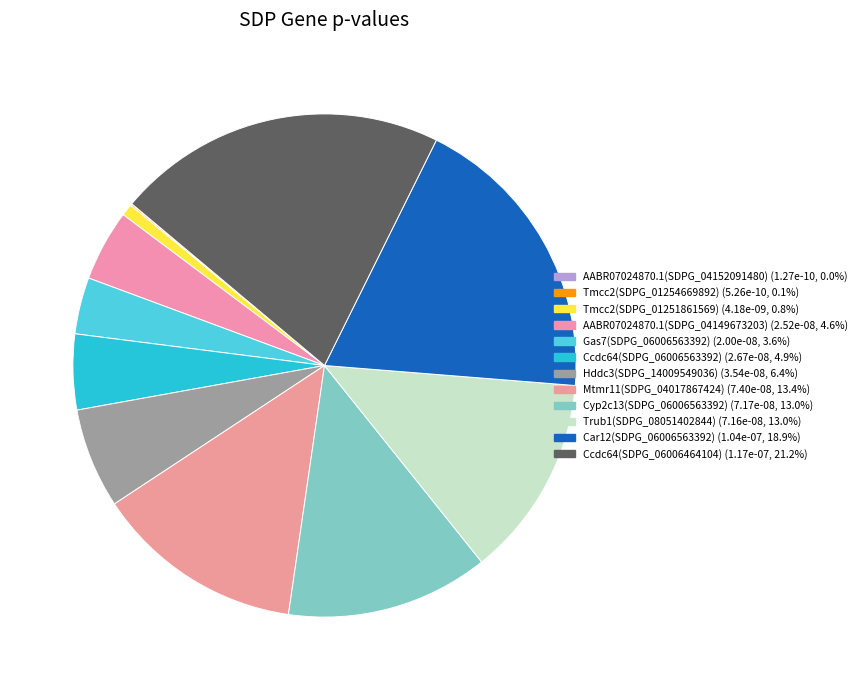

Which category has the biggest portion of the pie?

Ccdc64(SDPG_06006464104)